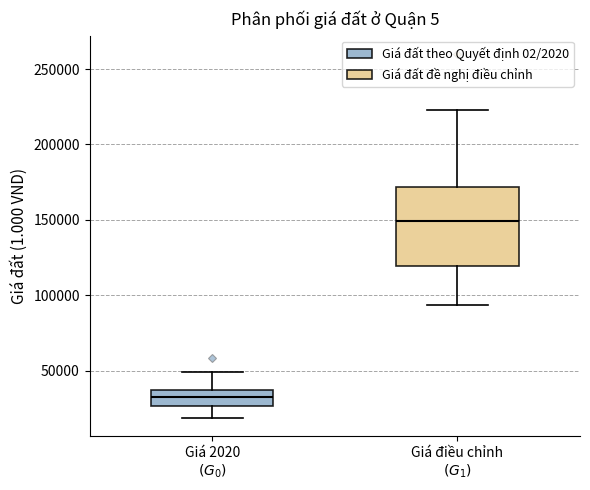

Which box has the highest median line?

Giá điều chỉnh $(G_1)$